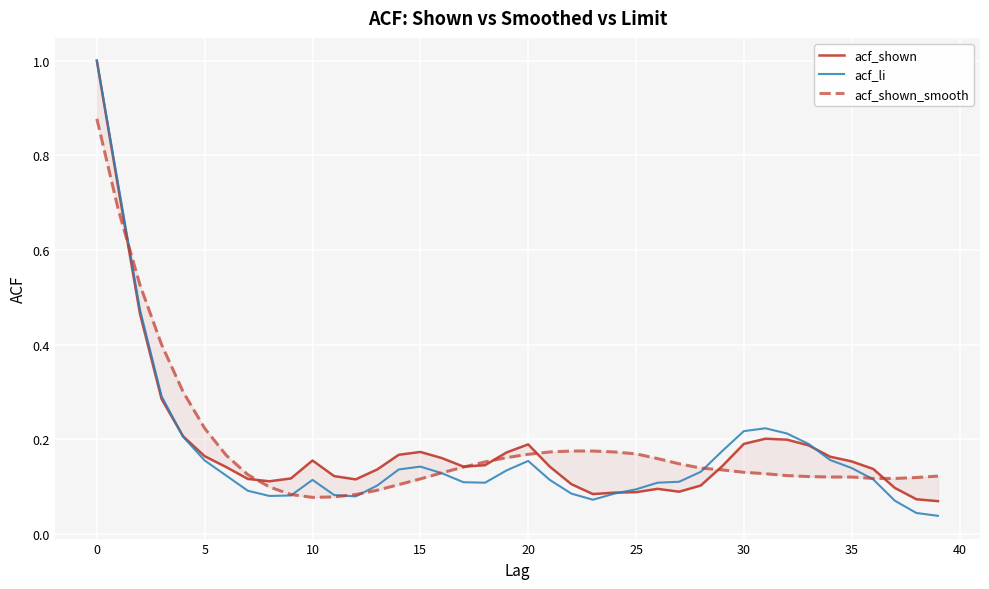

What is the highest value of the acf_li series?

1.0